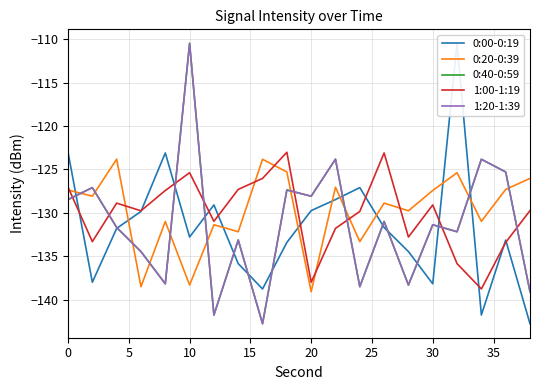

Reading right to left, list all the values displayed in this chart.

0:00-0:19: -142.8	-133.1	-141.8	-110.5	-138.2	-134.5	-131.7	-127.1	-128.5	-129.8	-133.4	-138.8	-135.9	-129.1	-132.8	-123.1	-129.8	-131.8	-138.0	-123.0
0:20-0:39: -126.0	-127.3	-131.0	-125.4	-127.4	-129.8	-128.9	-133.3	-127.1	-139.1	-125.3	-123.8	-132.2	-131.4	-138.3	-131.0	-138.5	-123.8	-128.1	-127.4
0:40-0:59: -139.1	-125.3	-123.8	-132.2	-131.4	-138.3	-131.0	-138.5	-123.8	-128.1	-127.4	-142.8	-133.1	-141.8	-110.5	-138.2	-134.5	-131.7	-127.1	-128.5
1:00-1:19: -129.8	-133.4	-138.8	-135.9	-129.1	-132.8	-123.1	-129.8	-131.8	-138.0	-123.0	-126.0	-127.3	-131.0	-125.4	-127.4	-129.8	-128.9	-133.3	-127.1
1:20-1:39: -139.1	-125.3	-123.8	-132.2	-131.4	-138.3	-131.0	-138.5	-123.8	-128.1	-127.4	-142.8	-133.1	-141.8	-110.5	-138.2	-134.5	-131.7	-127.1	-128.5